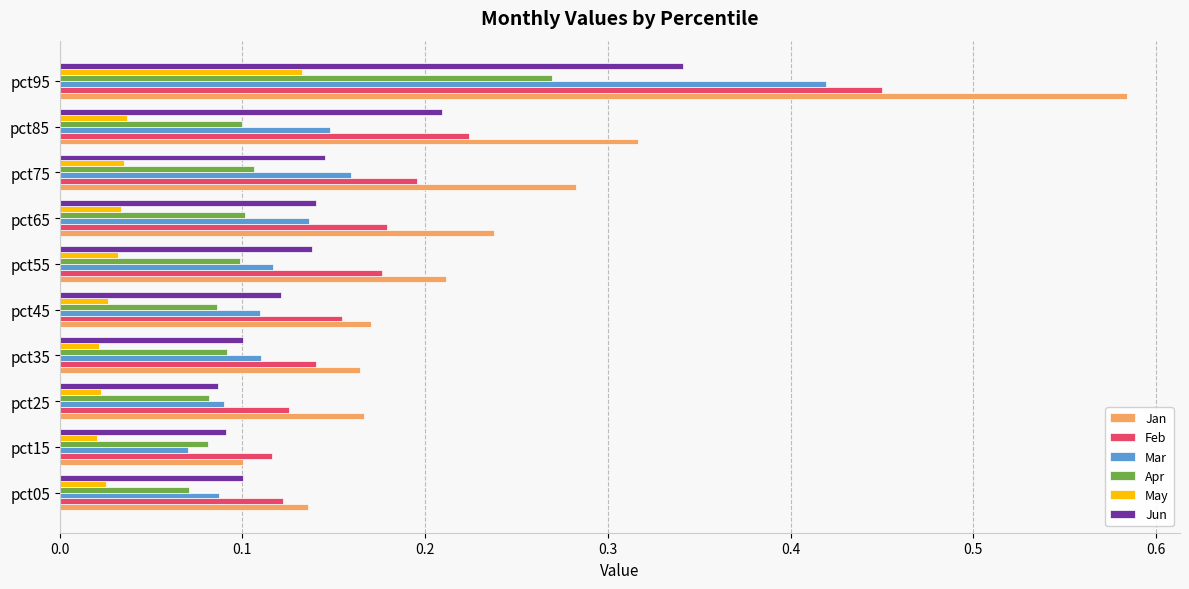

List the series in order of their peak value, highest first.

Jan, Feb, Mar, Jun, Apr, May